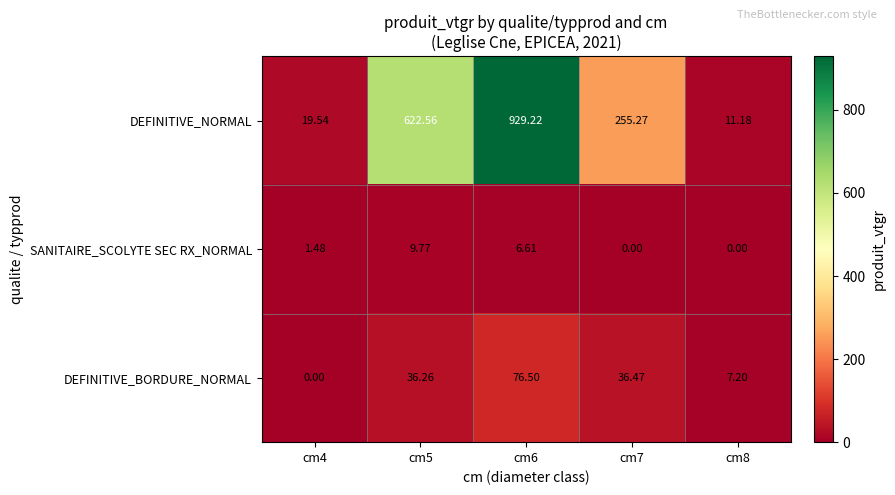

Rank the series at cm4 from lowest to highest value.

DEFINITIVE_BORDURE_NORMAL, SANITAIRE_SCOLYTE SEC RX_NORMAL, DEFINITIVE_NORMAL